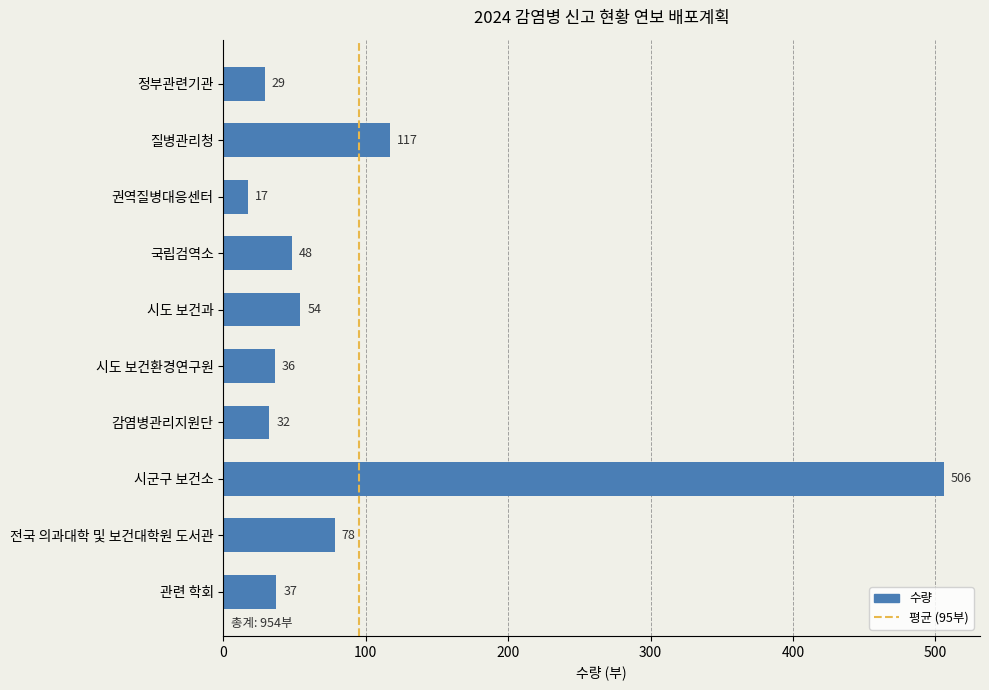

What is the approximate value at 권역질병대응센터, to the nearest 5?

15